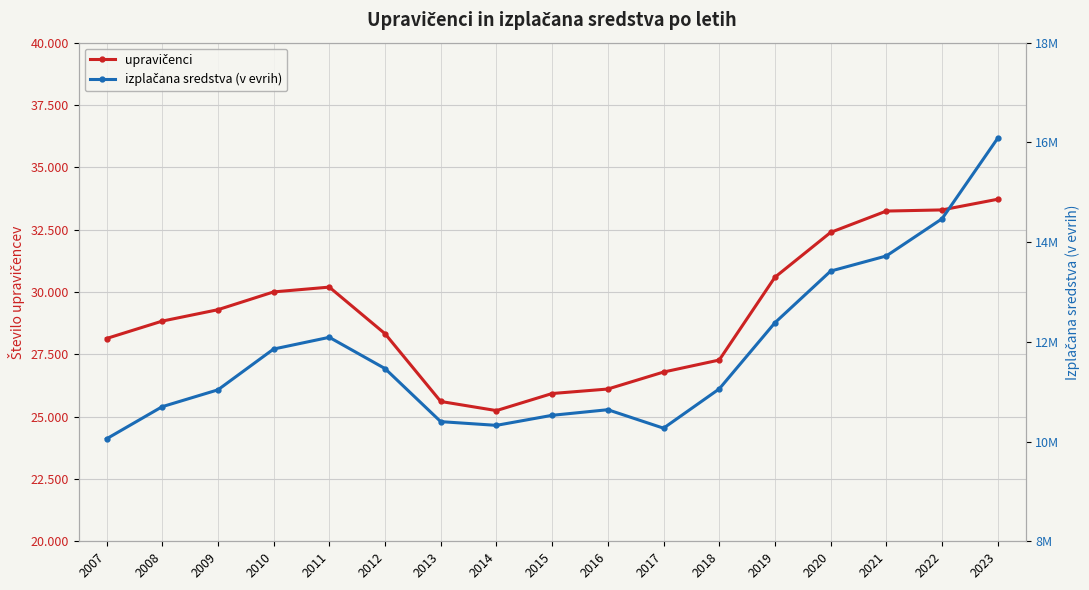

At which category does izplačana sredstva (v evrih) reach its first local valley?

2014